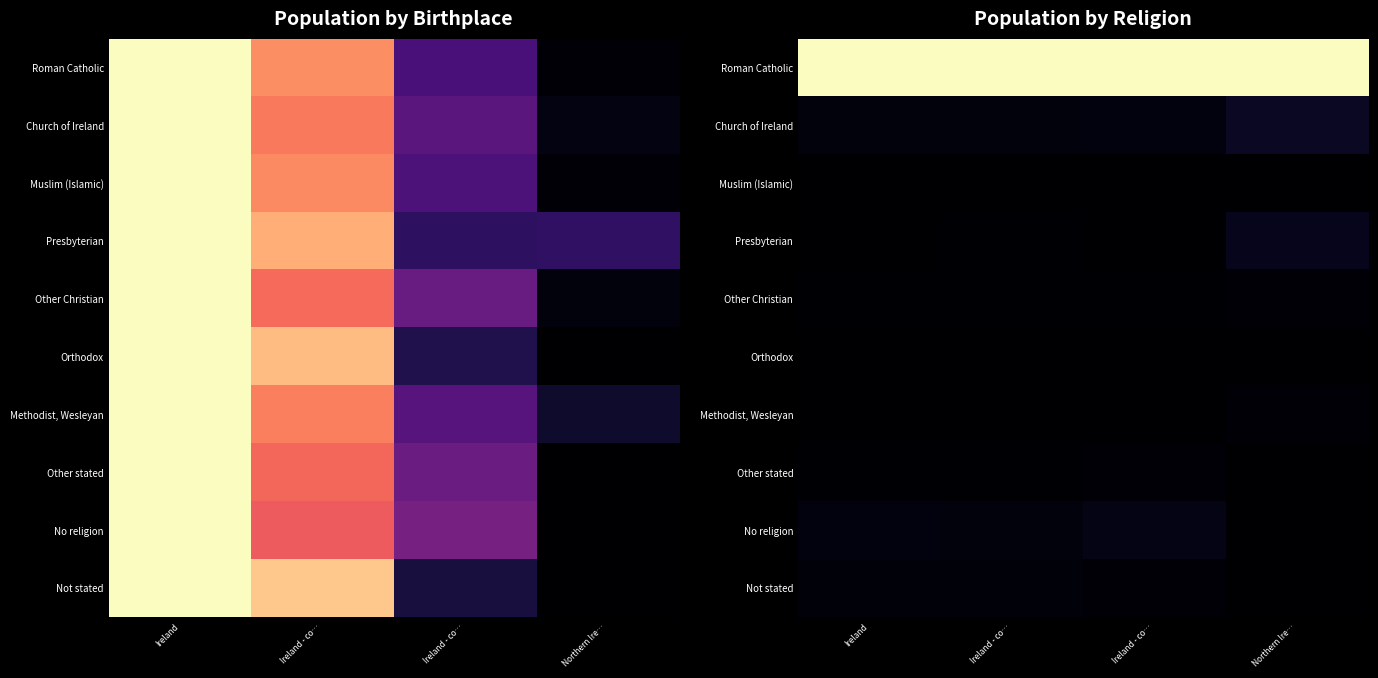

At which category is the sum across all series the highest?

Northern Ire…